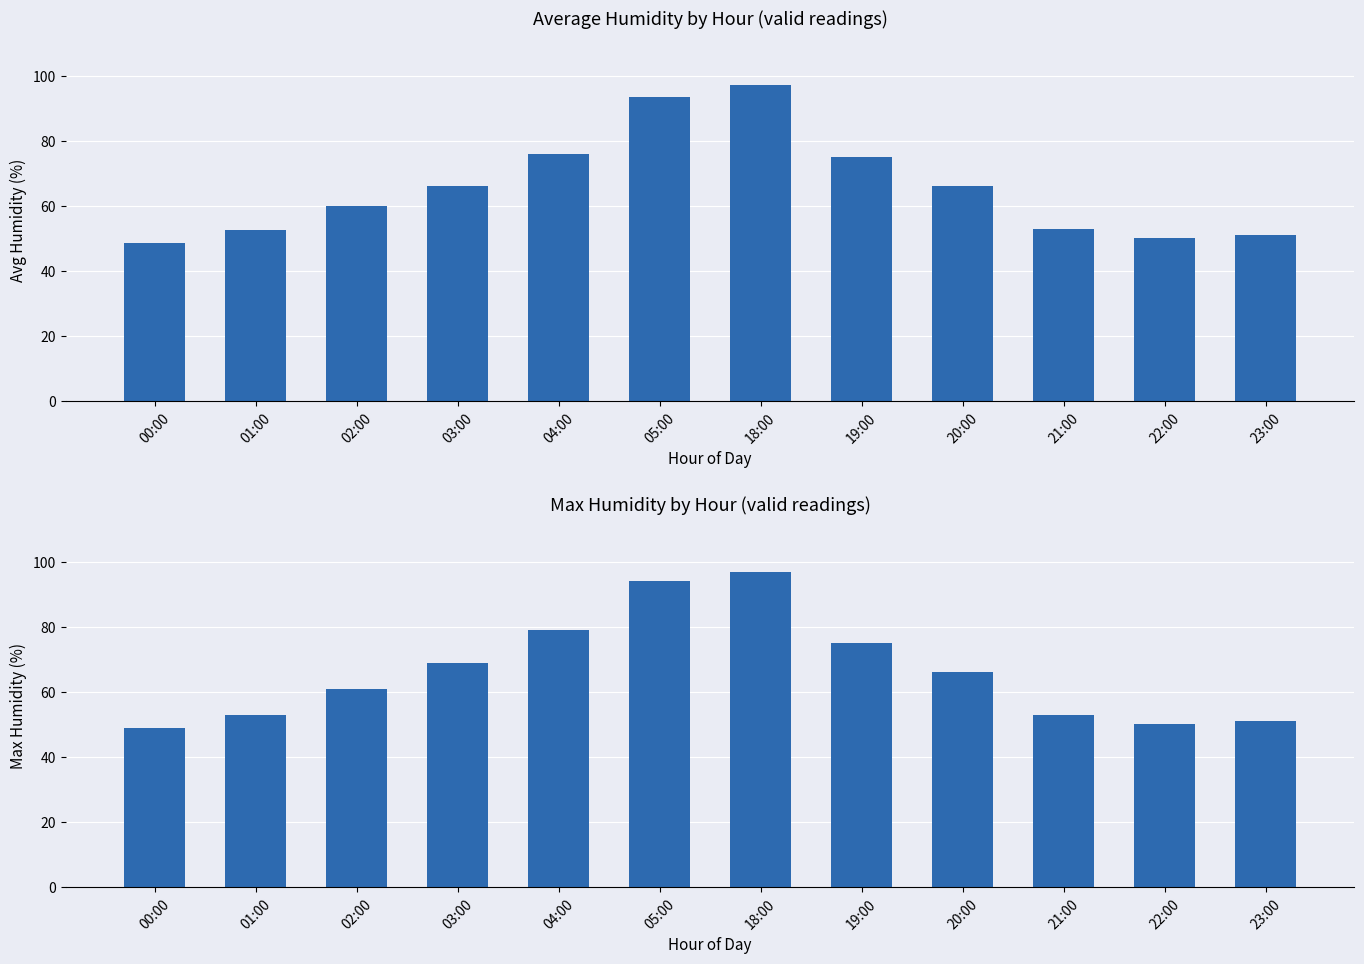

Reading left to right, extract all data points from this chart.

avg_humid: 00:00=48.5	01:00=52.5	02:00=60.0	03:00=66.0	04:00=76.0	05:00=93.5	18:00=97.0	19:00=75.0	20:00=66.0	21:00=53.0	22:00=50.0	23:00=51.0
max_humid: 00:00=49.0	01:00=53.0	02:00=61.0	03:00=69.0	04:00=79.0	05:00=94.0	18:00=97.0	19:00=75.0	20:00=66.0	21:00=53.0	22:00=50.0	23:00=51.0